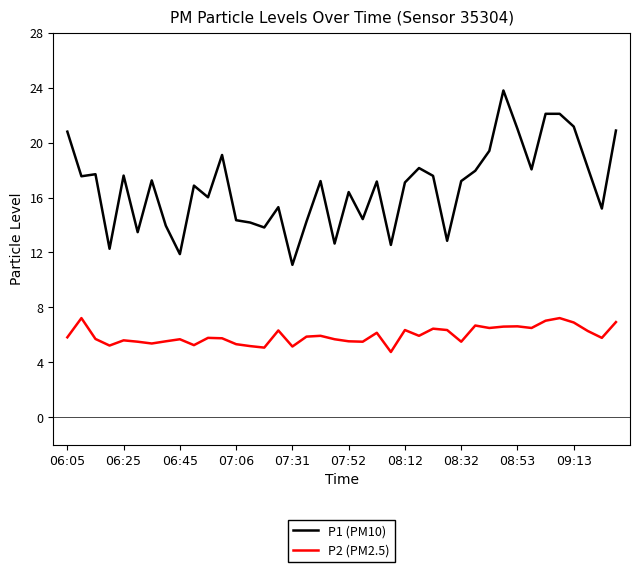

What is the greatest value displayed?

23.8